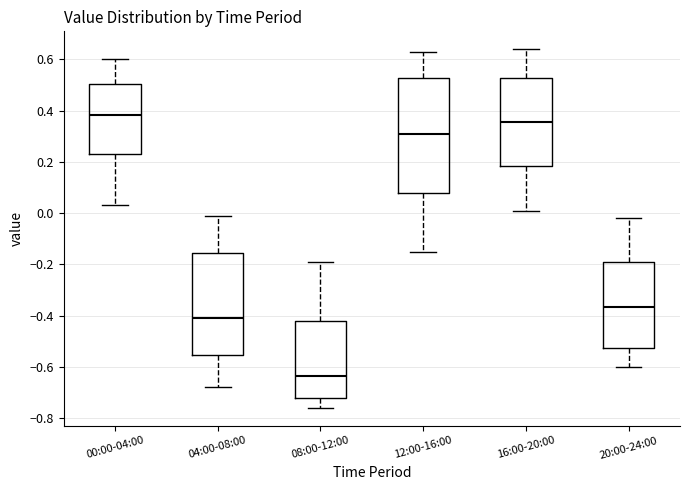

Which box has the highest median line?

00:00-04:00